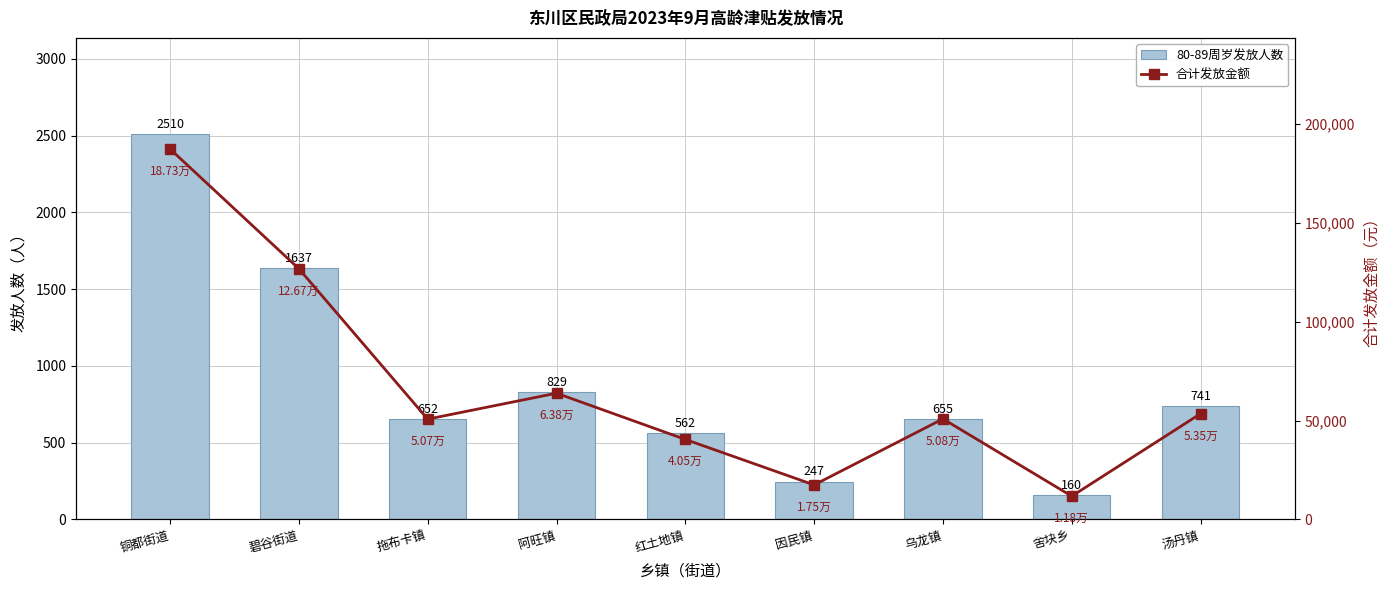

What is the average value of the 合计发放金额 series?

66949